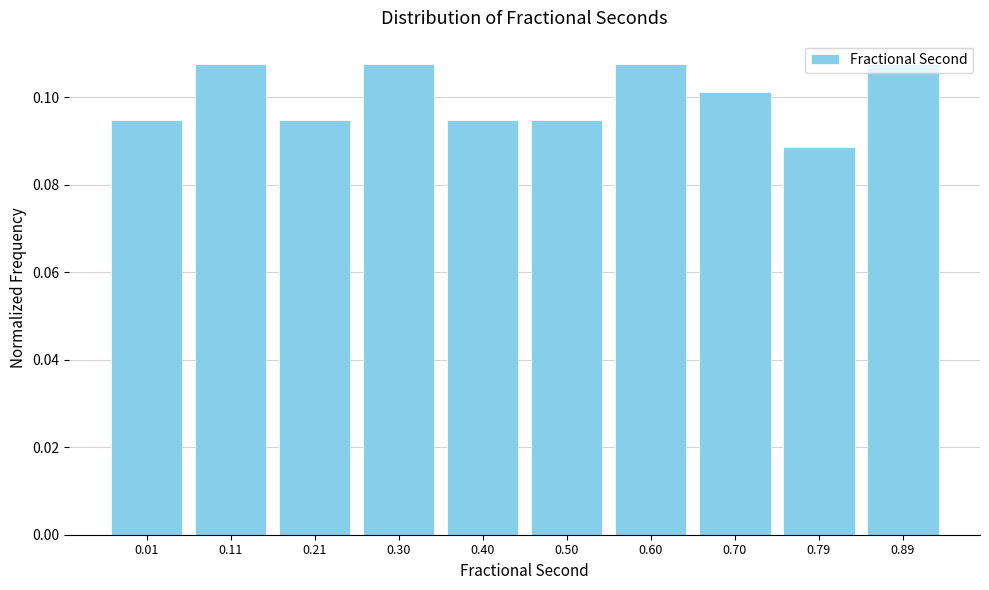

At which label is the value closest to 0?

0.79